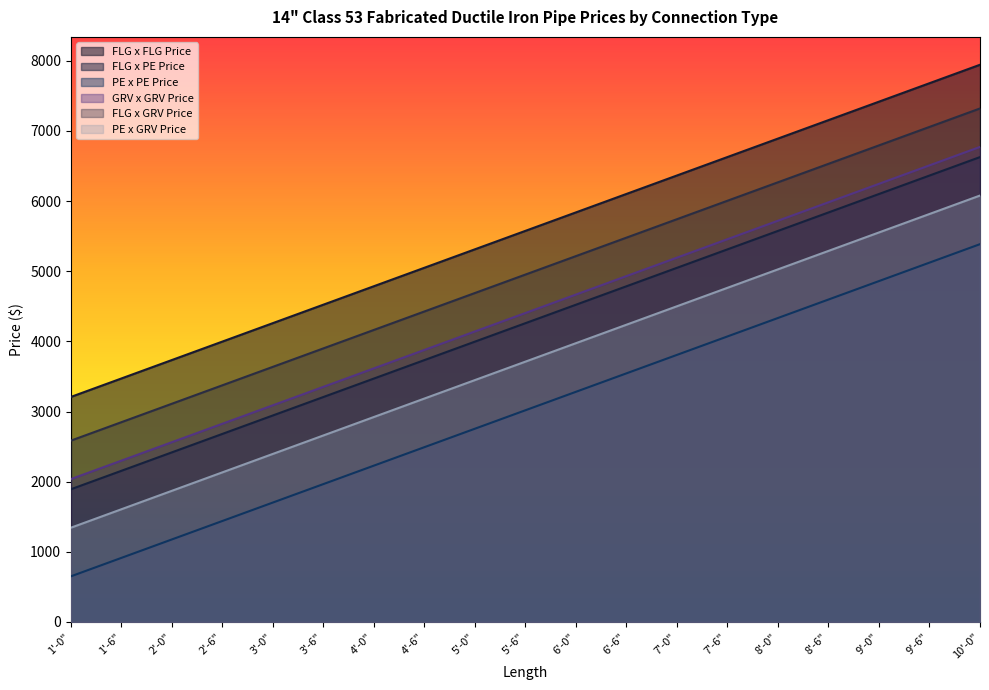

What is the value of the FLG x FLG Price point at the 12th from the left?

6101